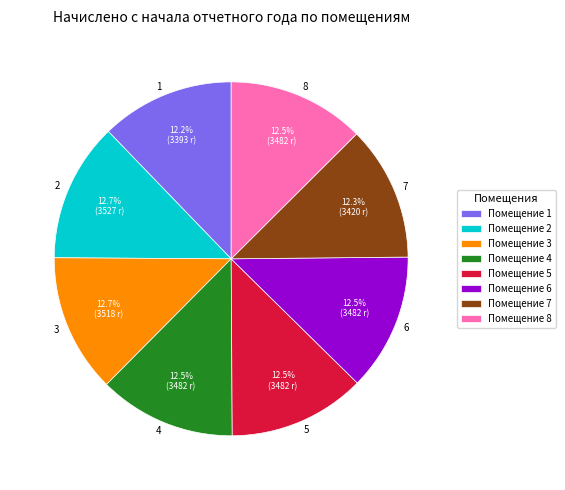

What portion of the pie excludes 7?

87.7%